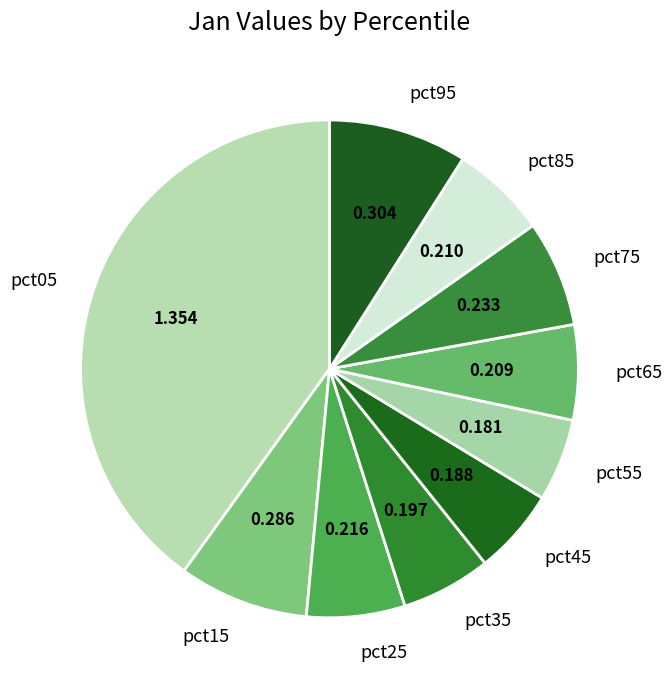

Does any single category account for the majority?

No